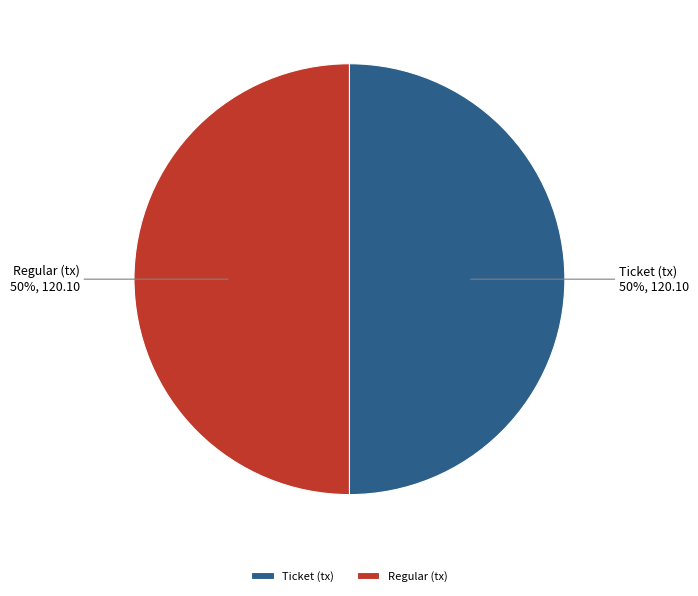

Approximately how many times larger is the value at Regular (tx) compared to Ticket (tx)?

1.0